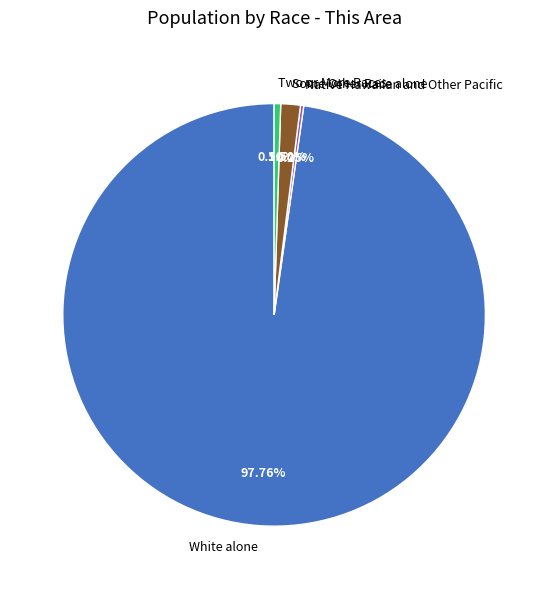

Which has a higher value, Two or More Races or White alone?

White alone